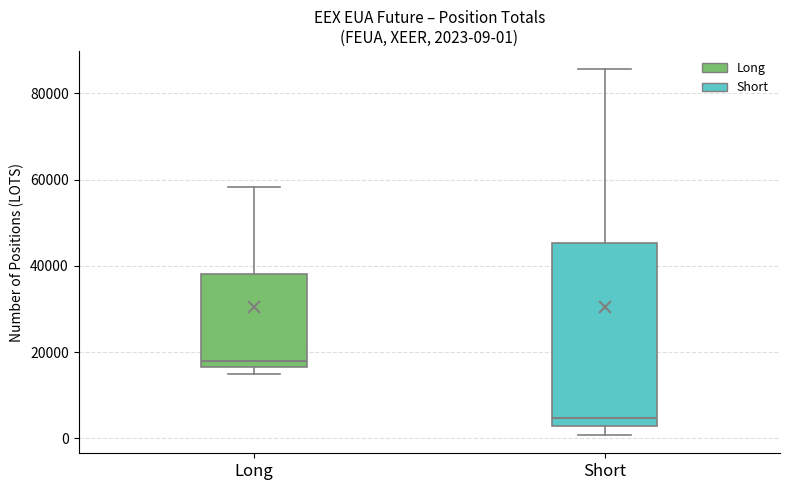

Which box has the lowest median line?

Short